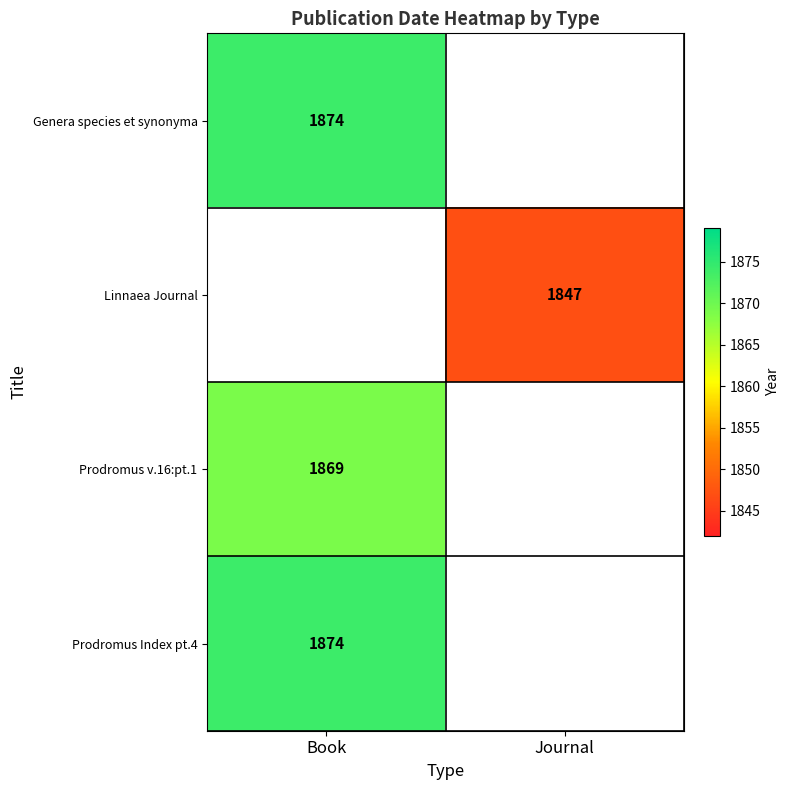

Is it true that Prodromus v.16:pt.1 equals 2762 at Book?

False